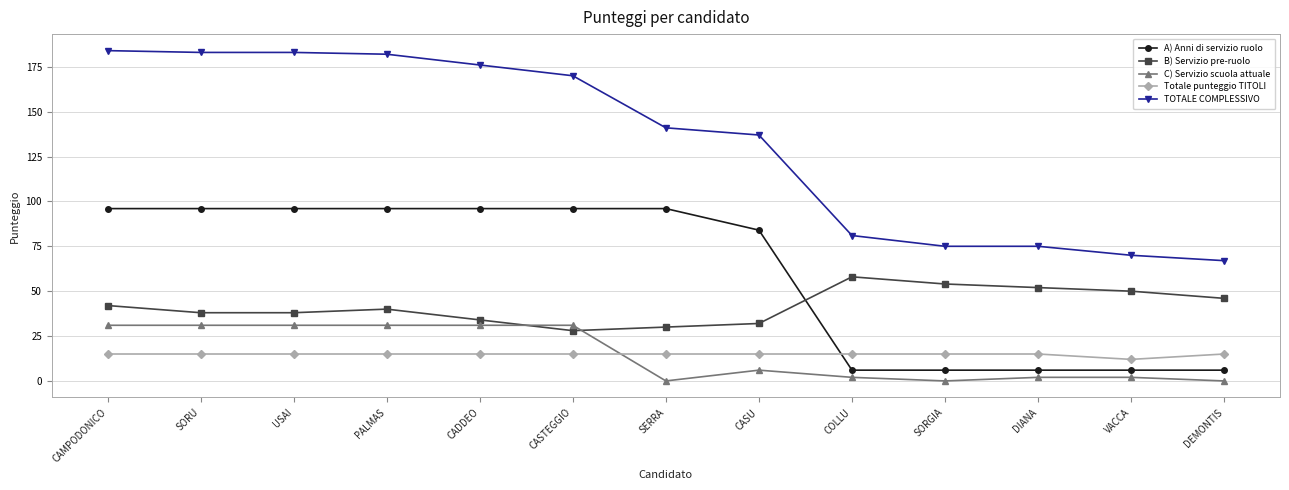

Which series has the largest total across all categories?

TOTALE COMPLESSIVO